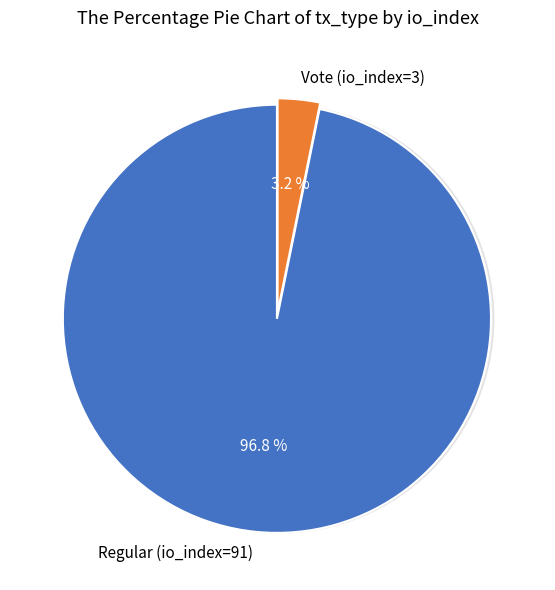

Is there a majority slice in this chart?

Yes